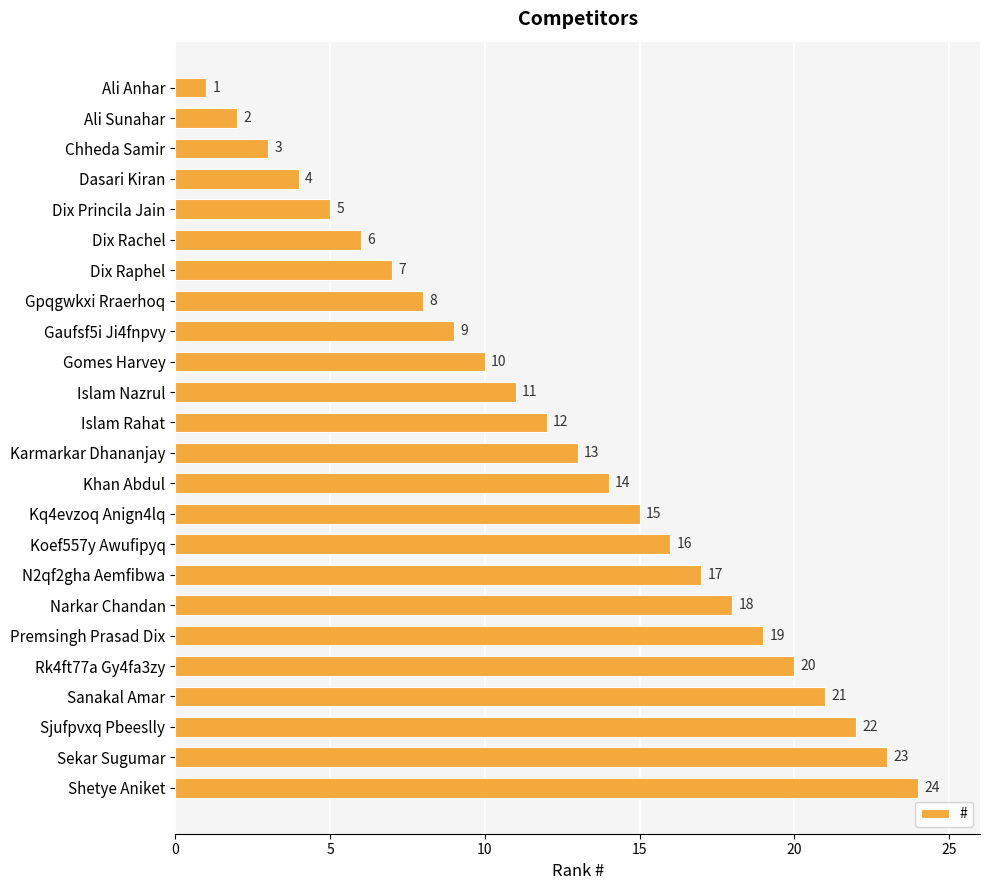

Which label corresponds to the smallest value in the chart?

Ali Anhar